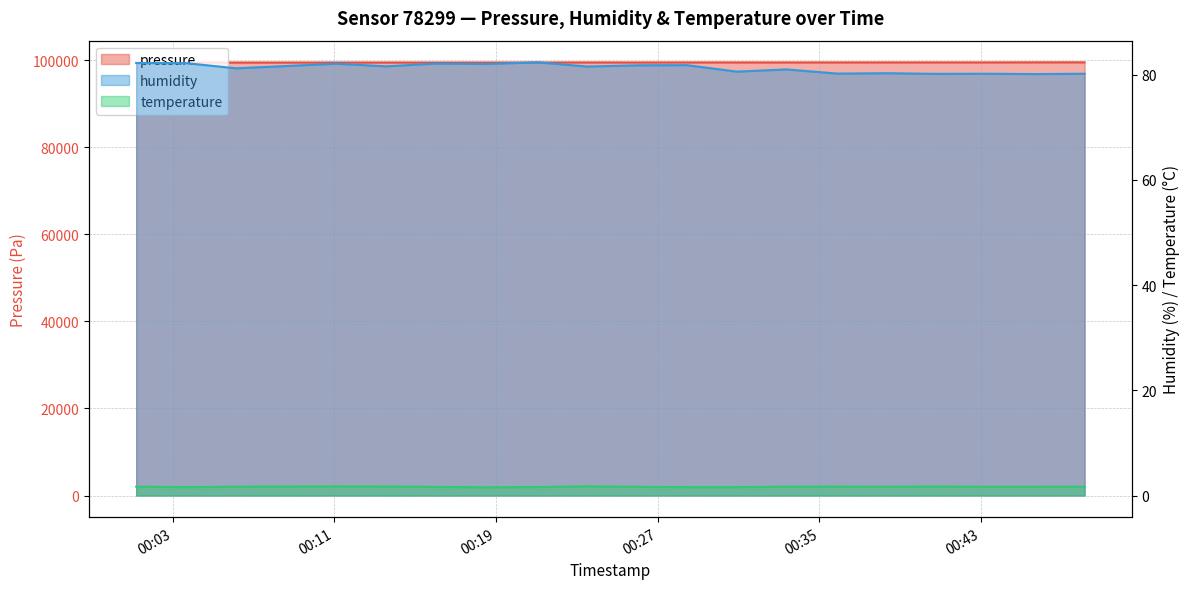

What is the difference between the maximum and minimum values in the pressure series?

52.9